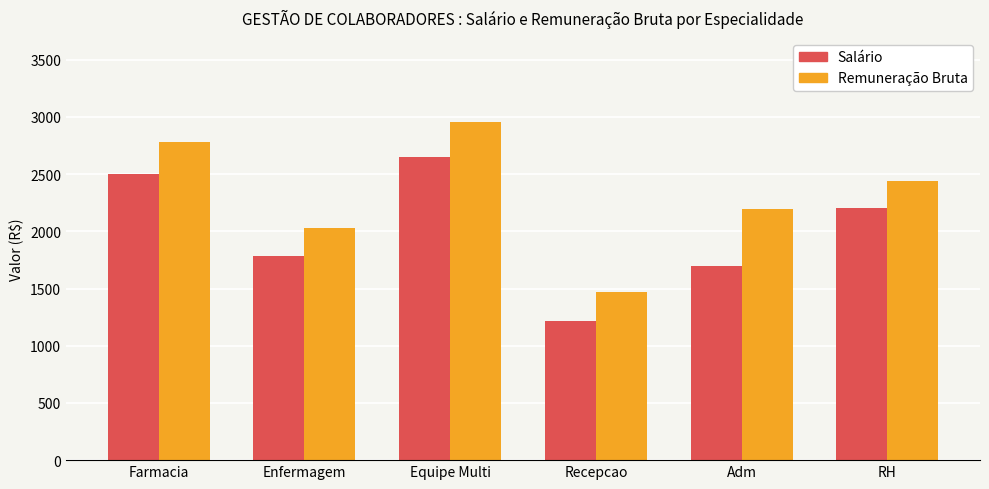

Which series changed the most between Equipe Multi and Adm?

Salário